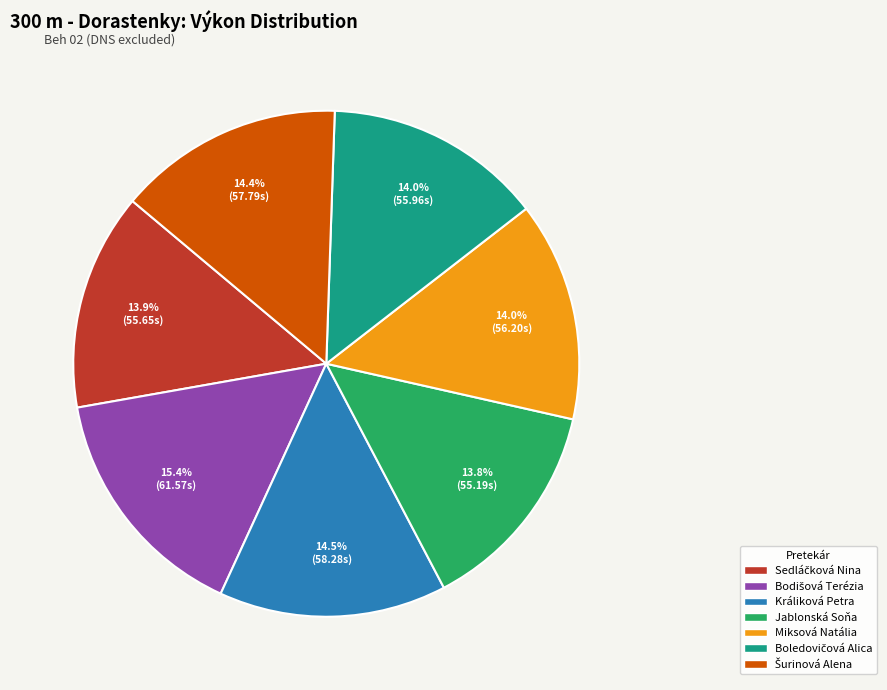

What portion of the pie excludes Miksová Natália?

86.0%